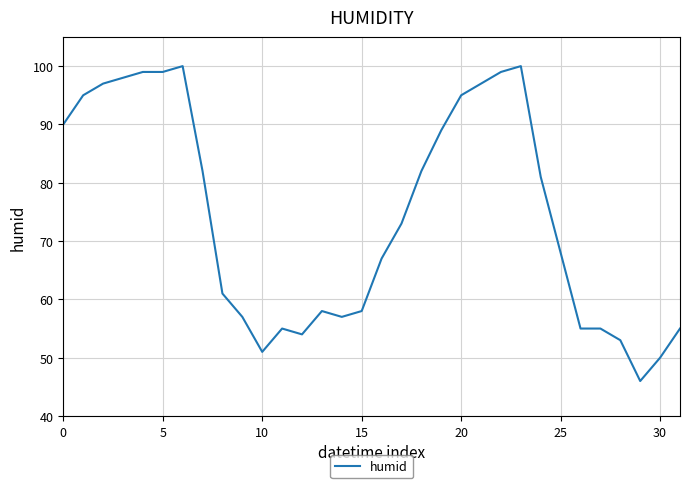

What is the minimum value shown in the chart?

46